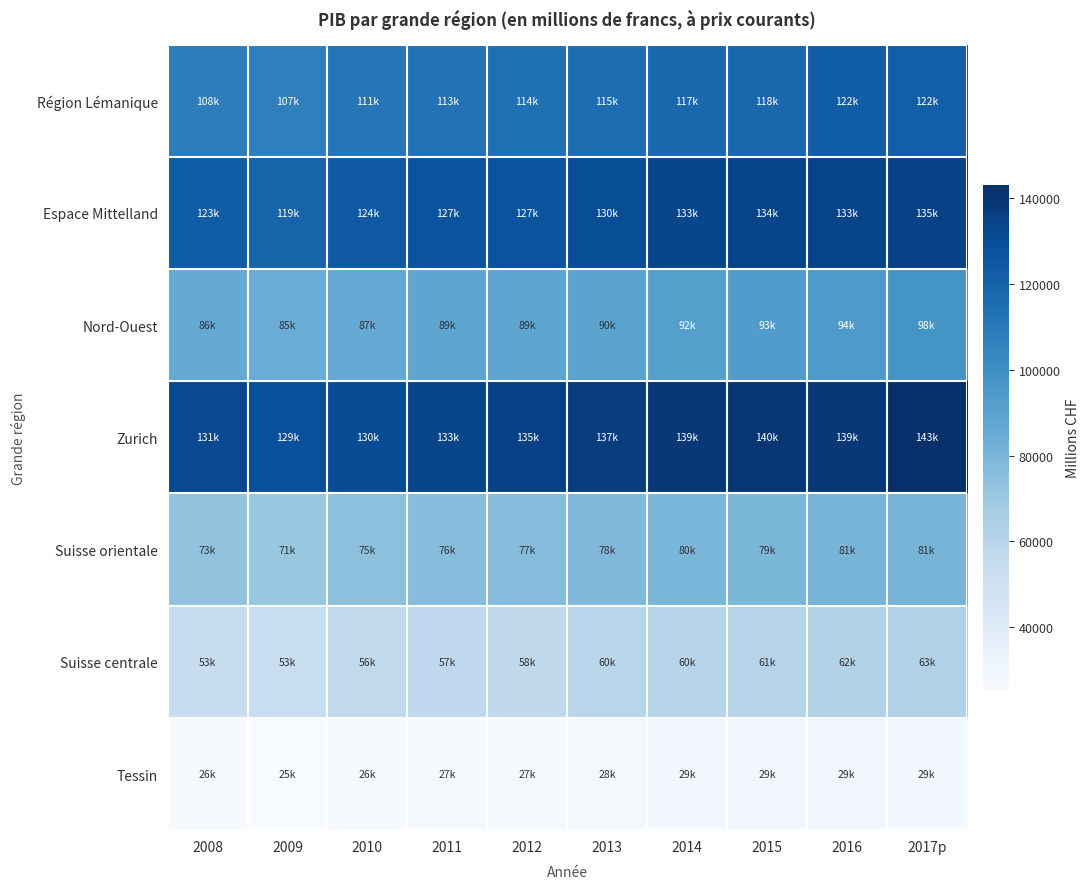

What is the minimum value shown in the chart?

25456.1